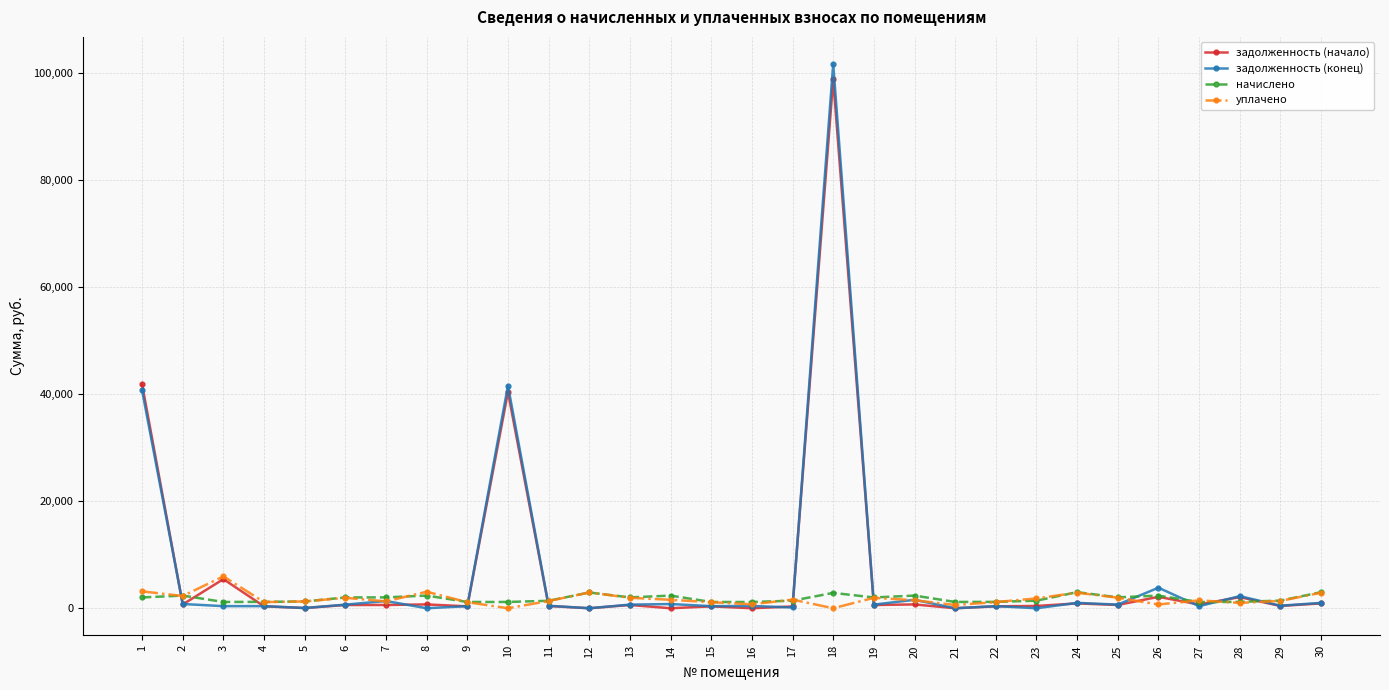

Where is the first local maximum for задолженность (начало)?

3